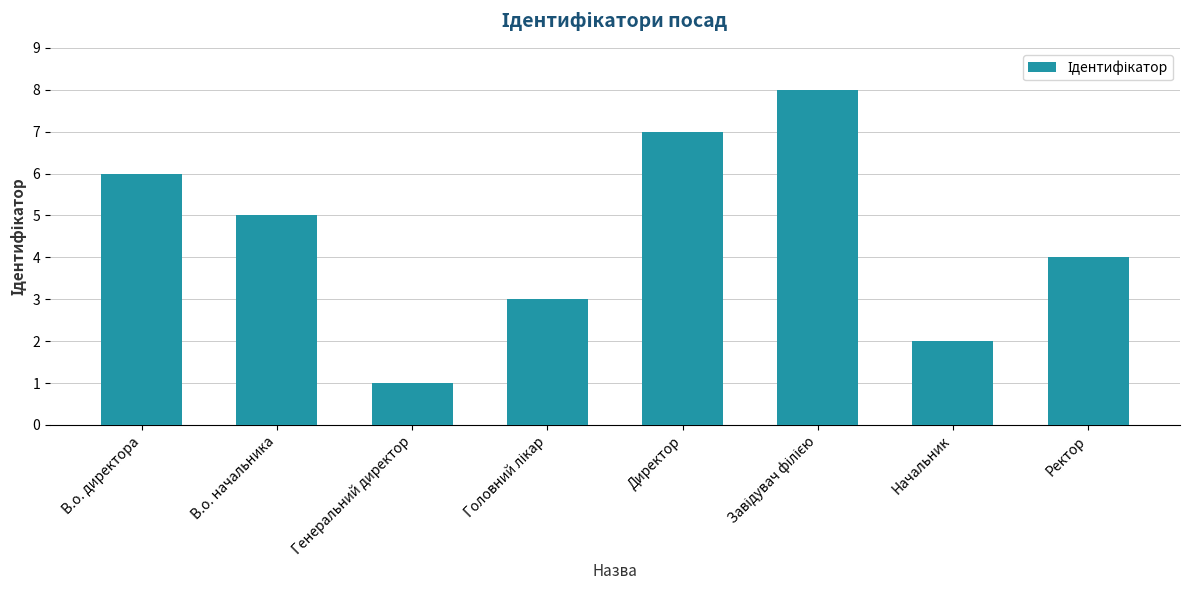

Which label corresponds to the smallest value in the chart?

Генеральний директор